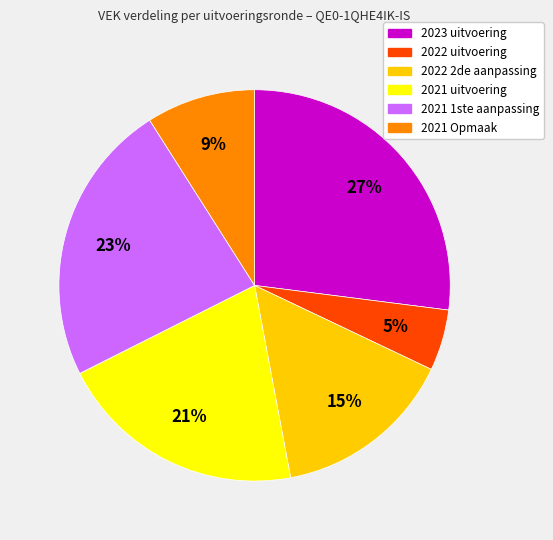

Does any single category account for the majority?

No